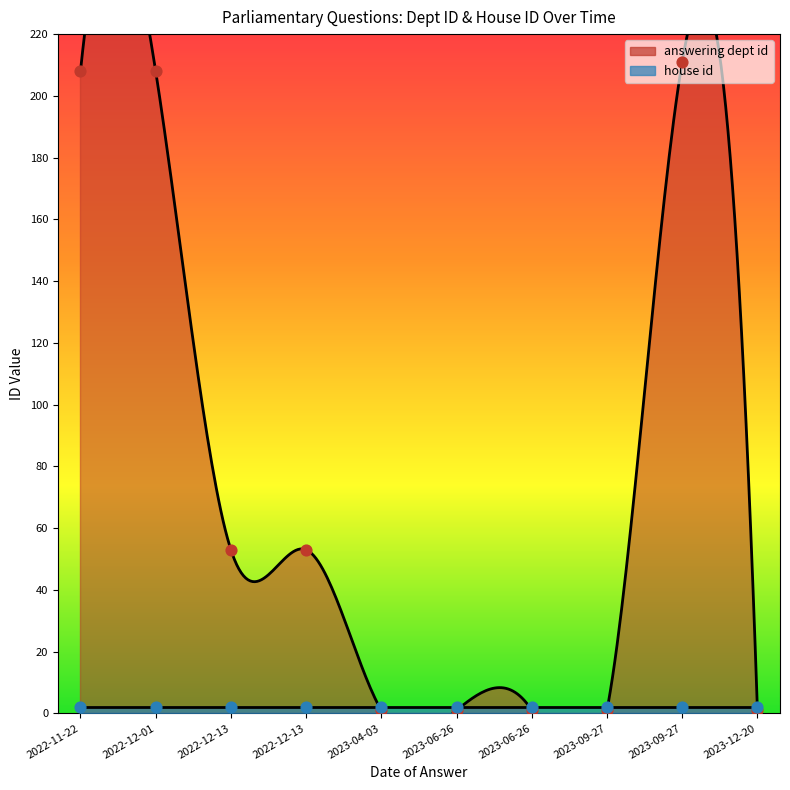

What is the change in value from 2023-09-27 to 2023-12-20?

-210